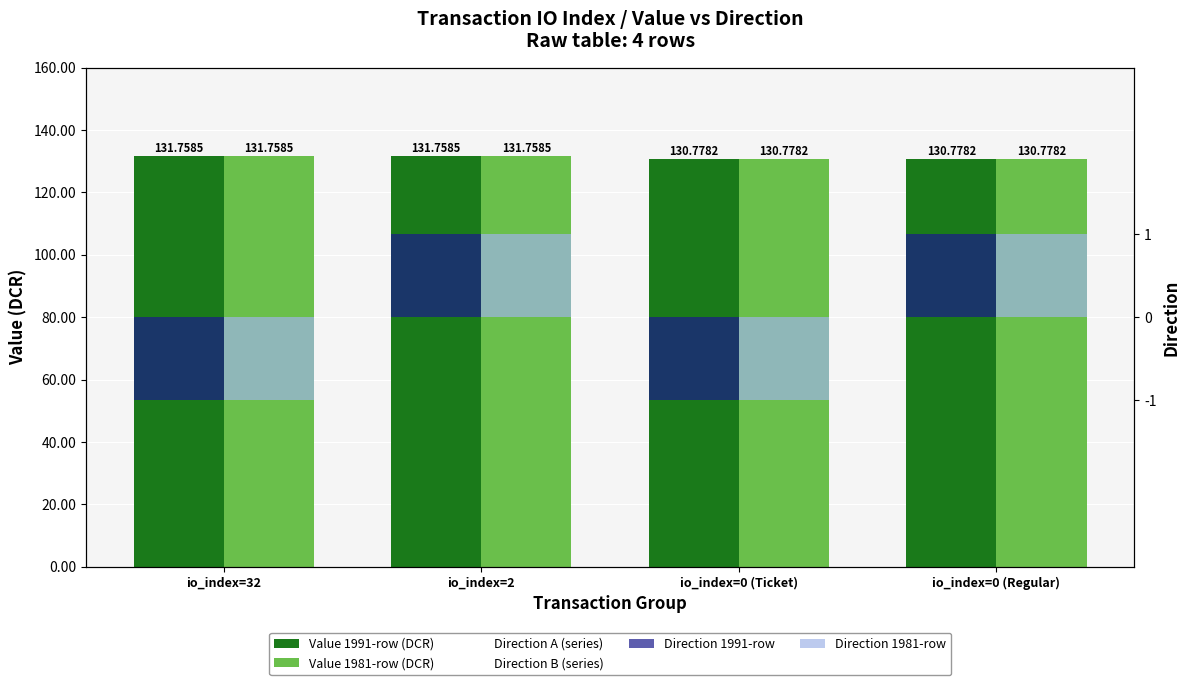

What is the label of the 2nd bar from the left?

io_index=2